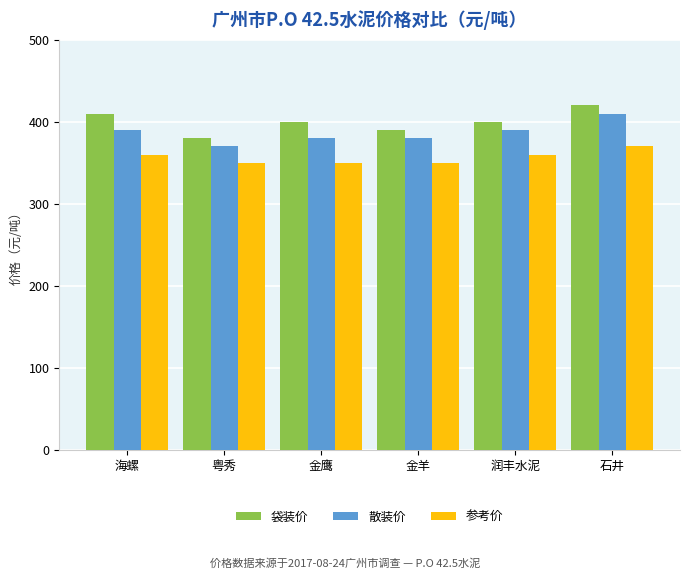

At 金鹰, list the series in order from largest to smallest.

袋装价, 散装价, 参考价